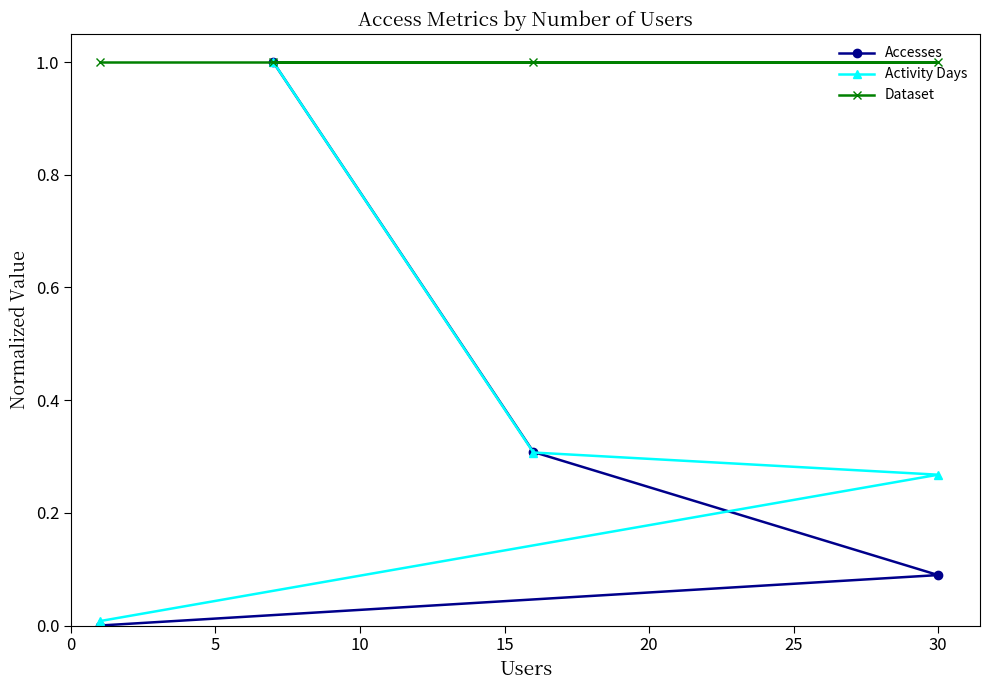

What is the highest value of the Dataset series?

1.0